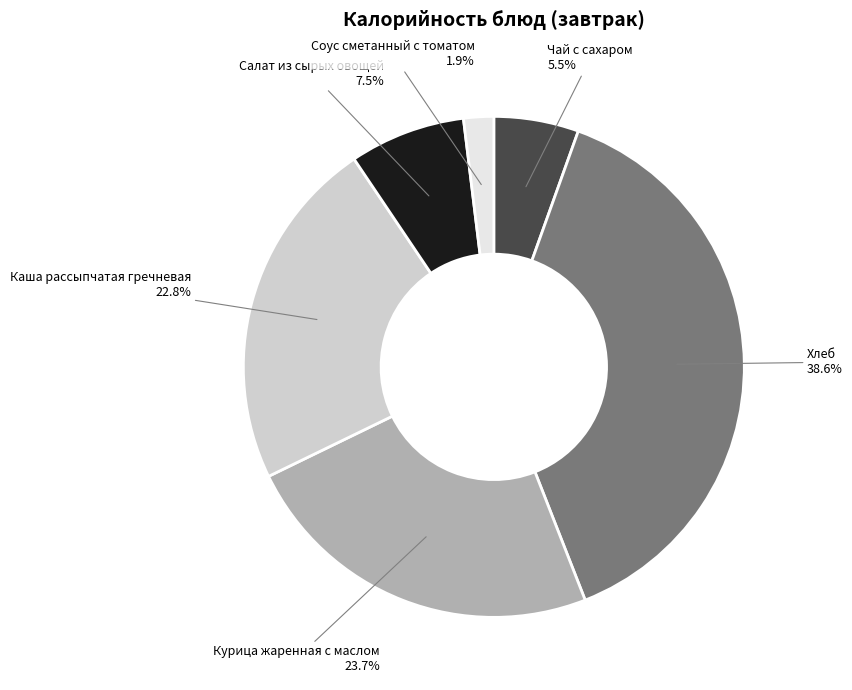

How many segments does this pie chart have?

6